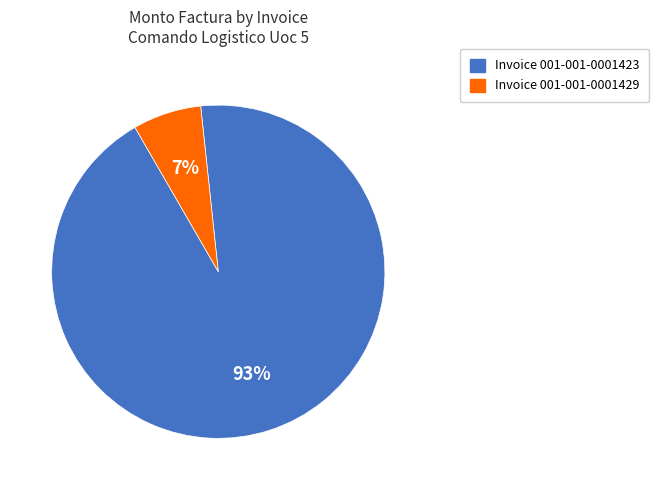

Is the sum of Invoice 001-001-0001423 and Invoice 001-001-0001429 greater than half?

Yes